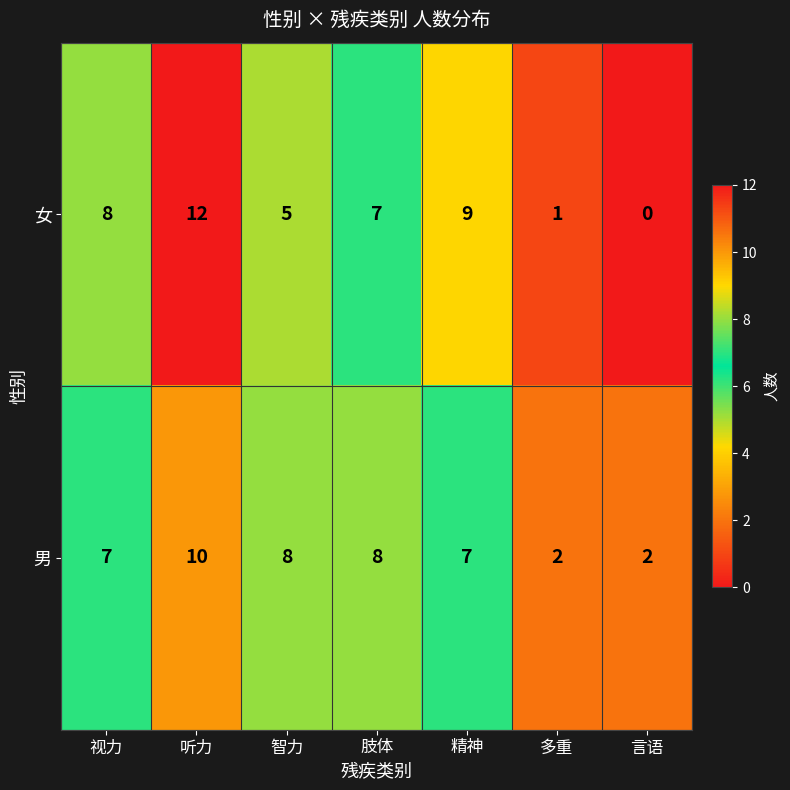

Rank the series by their maximum value, from highest to lowest.

女, 男